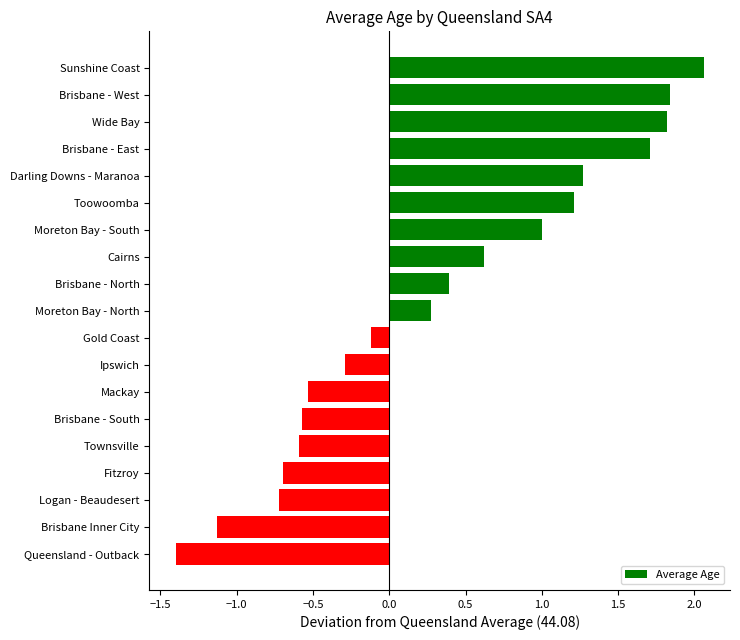

What is the label of the 7th bar from the bottom?

Mackay